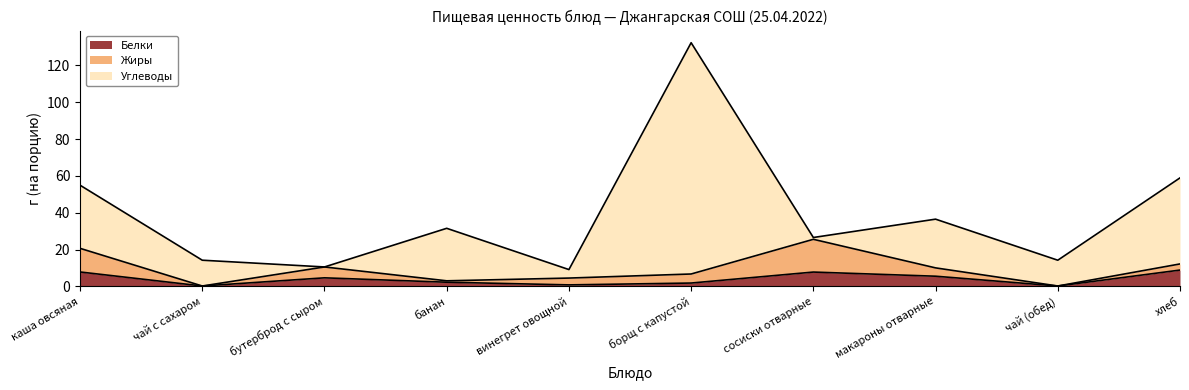

What is the maximum value shown in the chart?

125.5